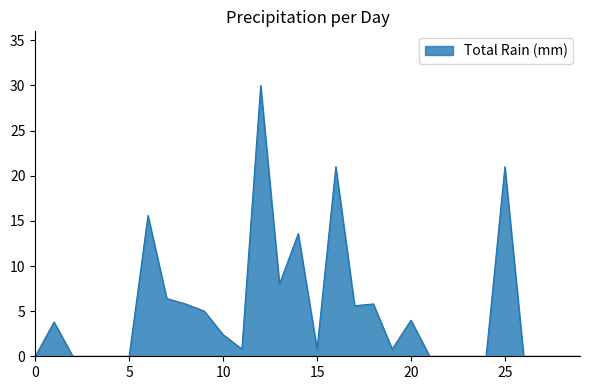

What is the greatest value displayed?

30.0